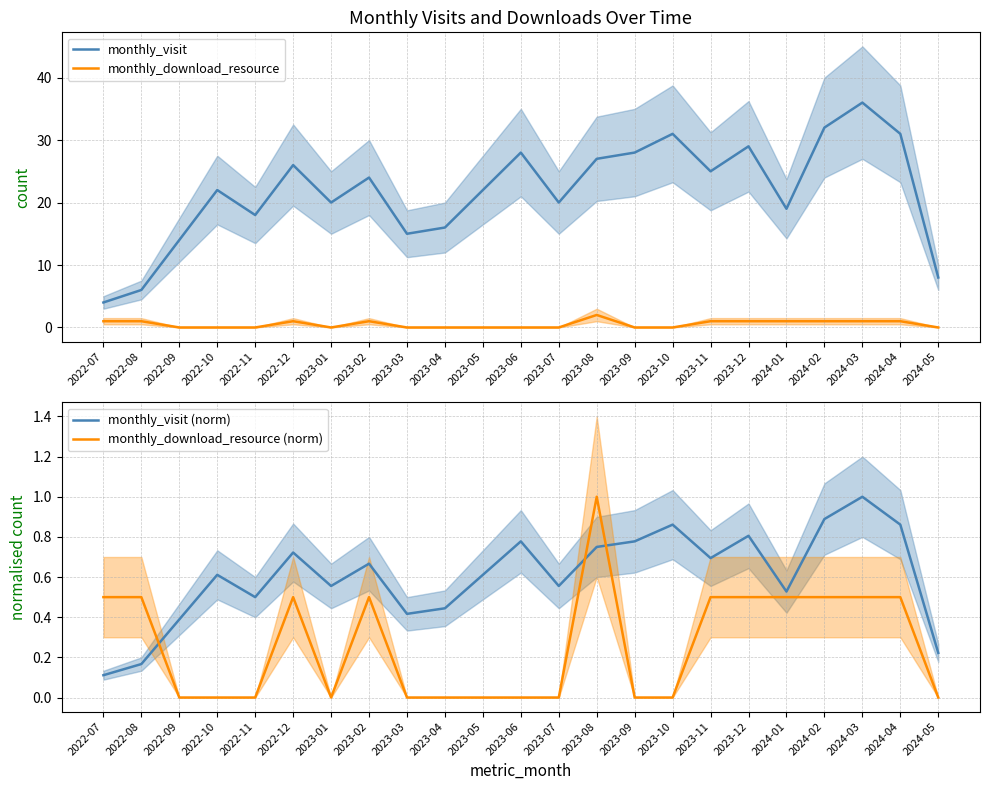

What are all the series names shown in the legend?

monthly_visit, monthly_download_resource, monthly_visit (norm), monthly_download_resource (norm)